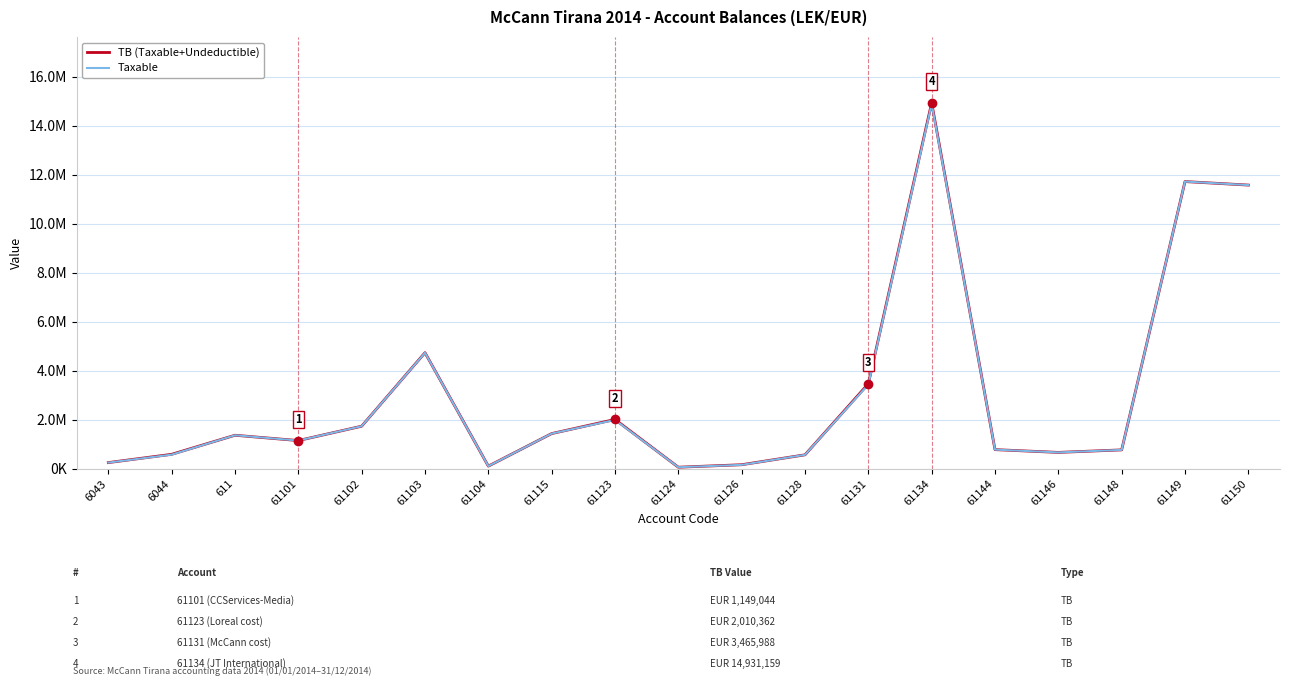

What are all the series names shown in the legend?

TB (Taxable+Undeductible), Taxable